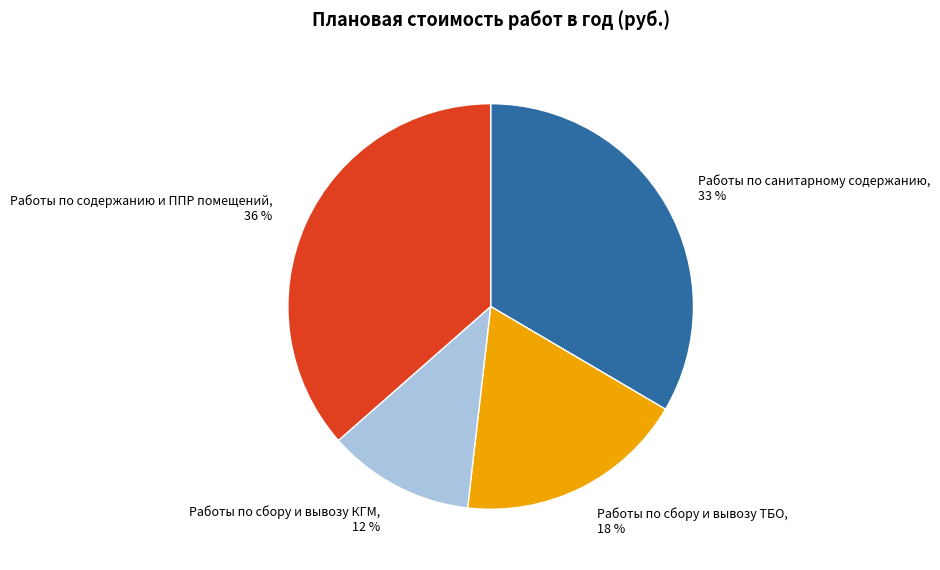

To the nearest percent, what is the average slice percentage?

25%